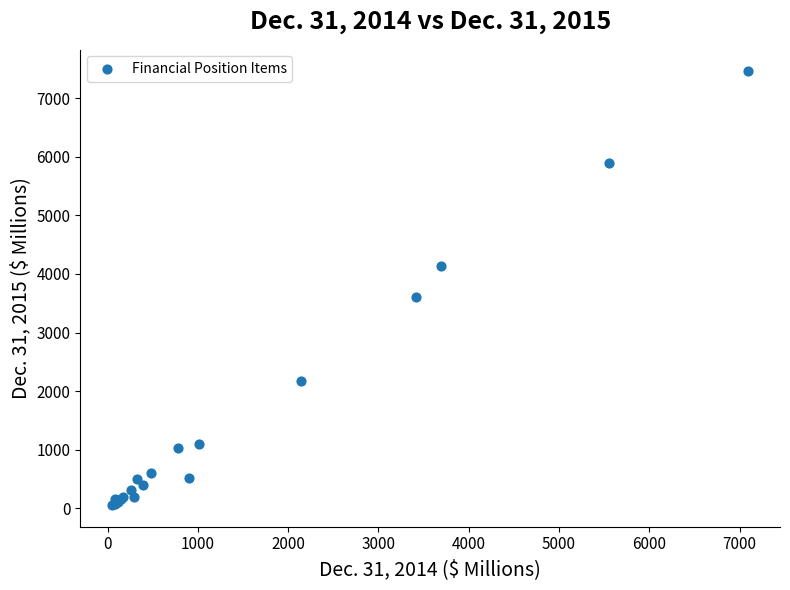

What Y value in the scatter plot is closest to 3759?

3604